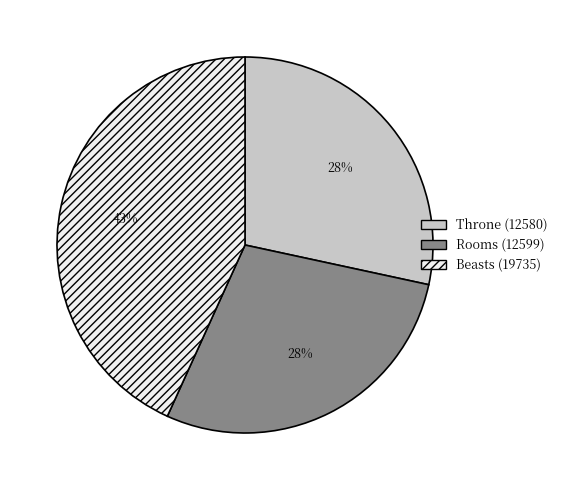

How many slices are in this pie chart?

3